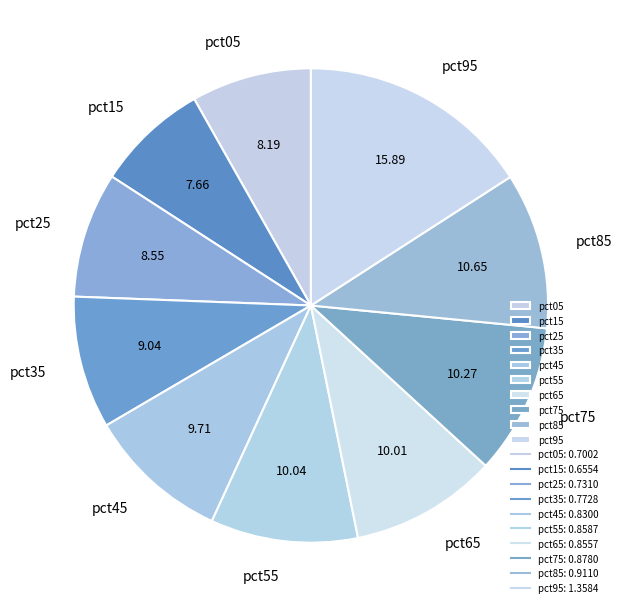

Which slice is the smallest?

pct15